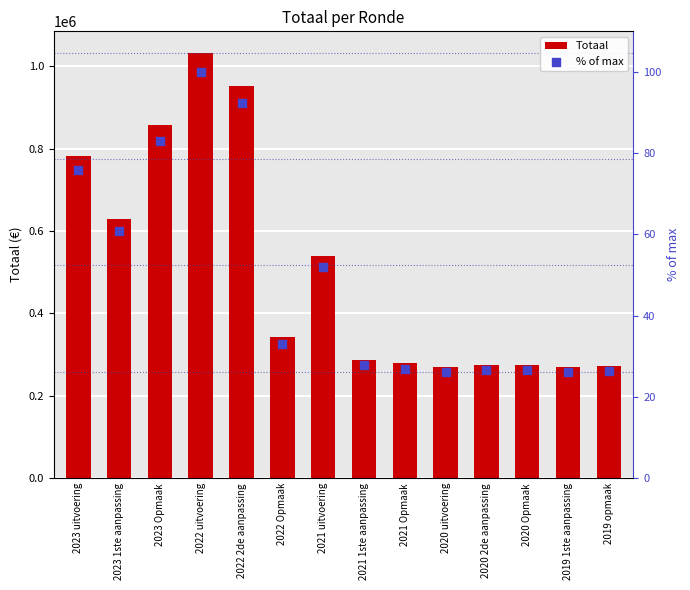

At how many categories does at least one series exceed 361197?

6